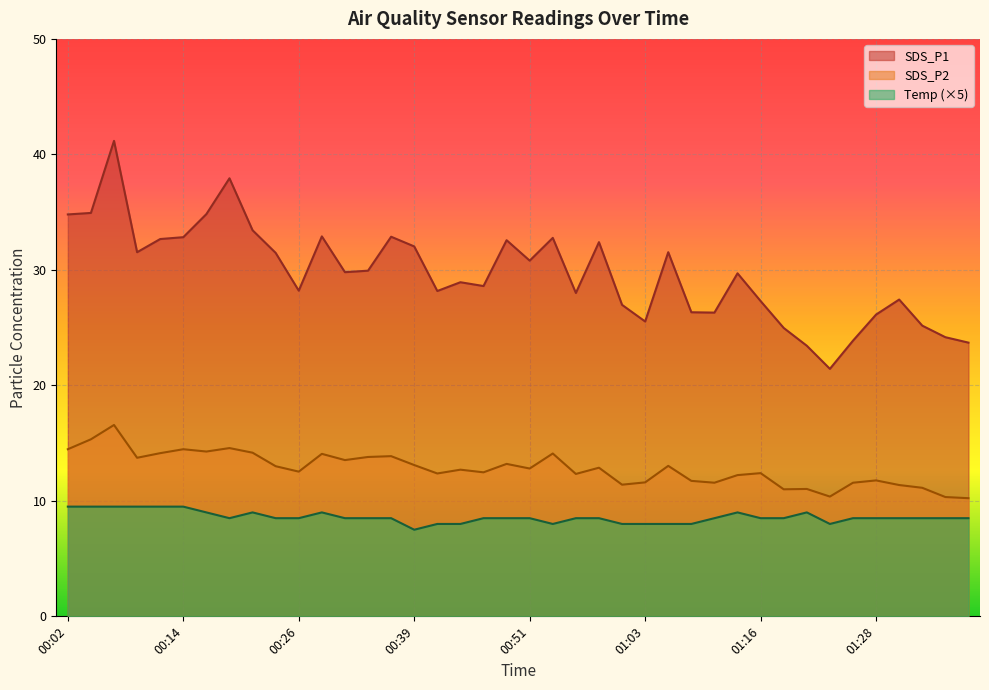

What is the minimum value for SDS_P1?

21.4